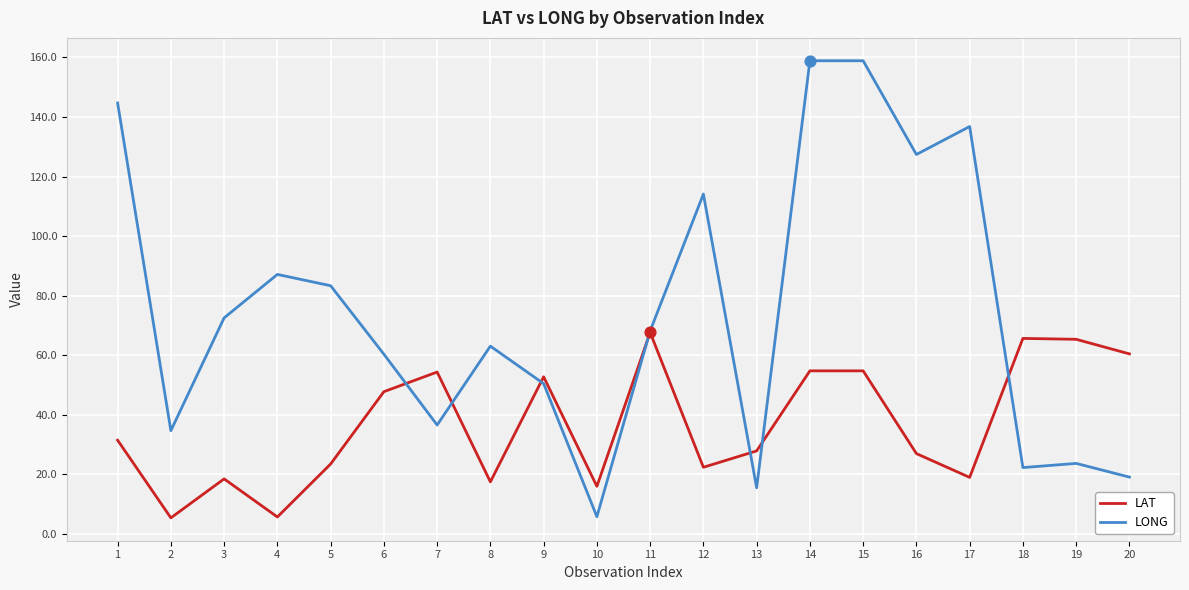

What is the spread (max minus min) of values at 14?

104.2